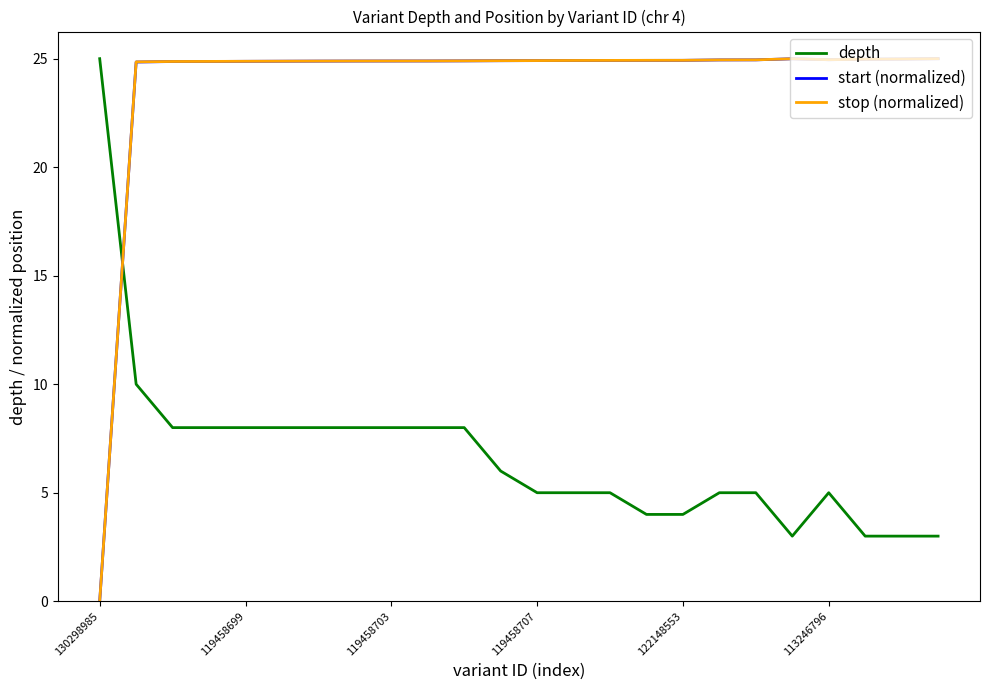

After their last crossing, which series has the higher values: depth or start (normalized)?

start (normalized)